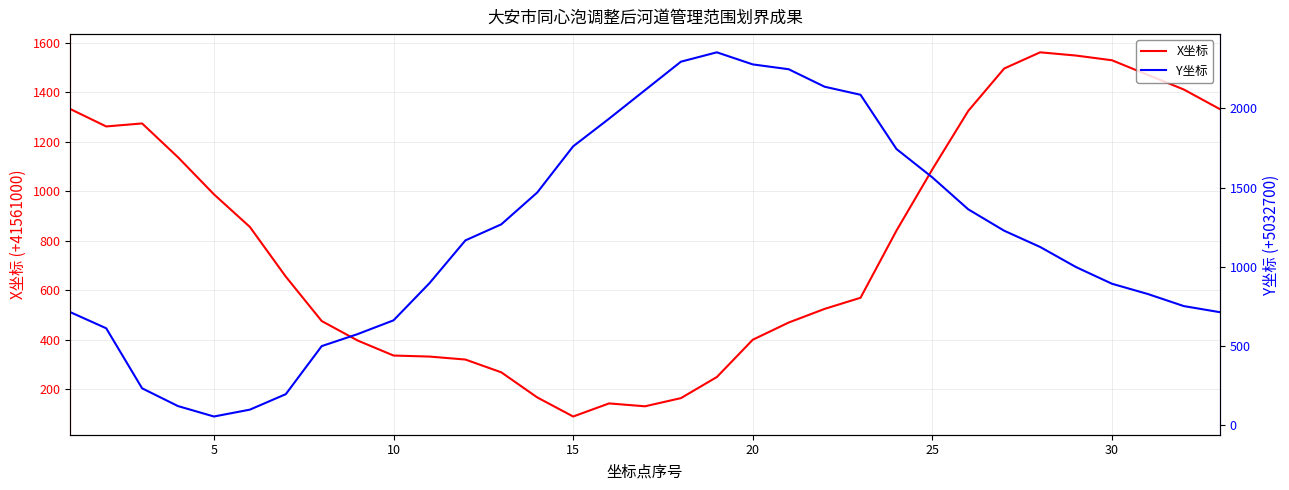

How many lines are shown in the chart?

2